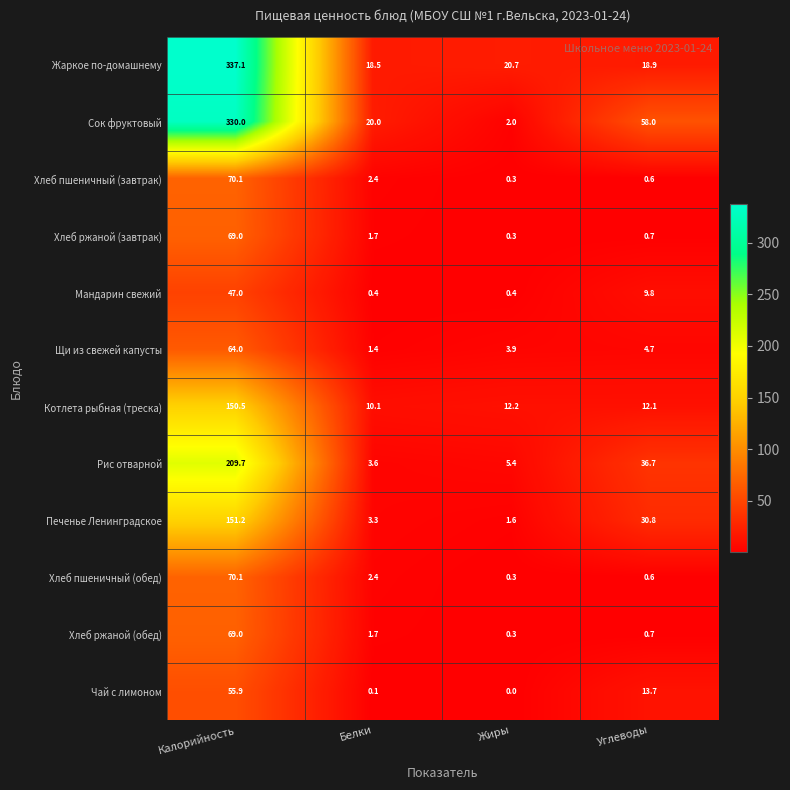

At which category is the sum across all series the highest?

Калорийность